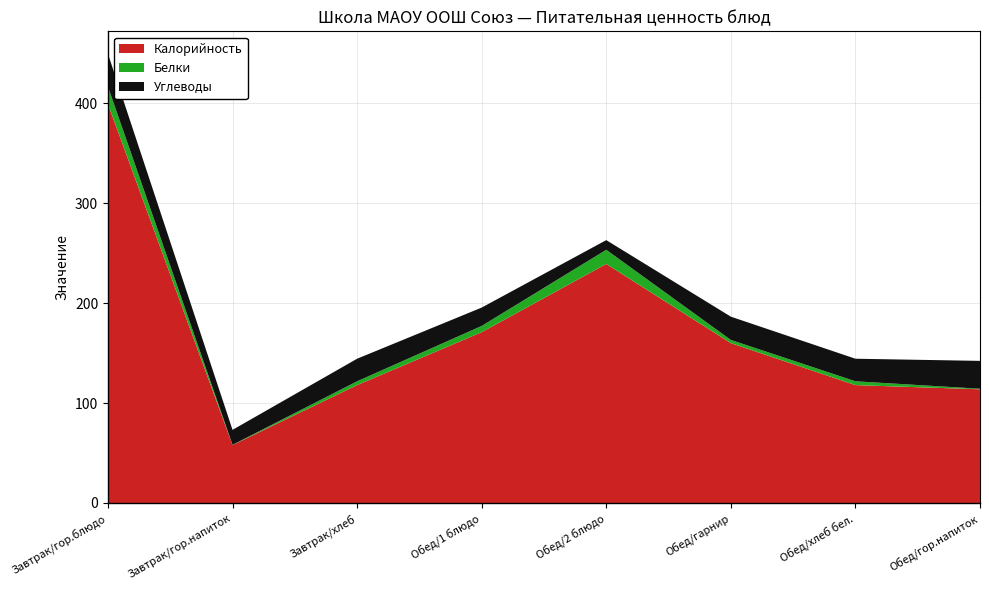

Reading left to right, what are all the values shown in this chart?

Калорийность: 399.2	58.0	118.0	171.0	239.2	160.0	118.0	113.8
Белки: 17.4	0.2	3.8	6.2	14.2	3.2	3.8	0.6
Углеводы: 33.0	15.0	22.6	18.4	9.7	23.3	22.6	27.9